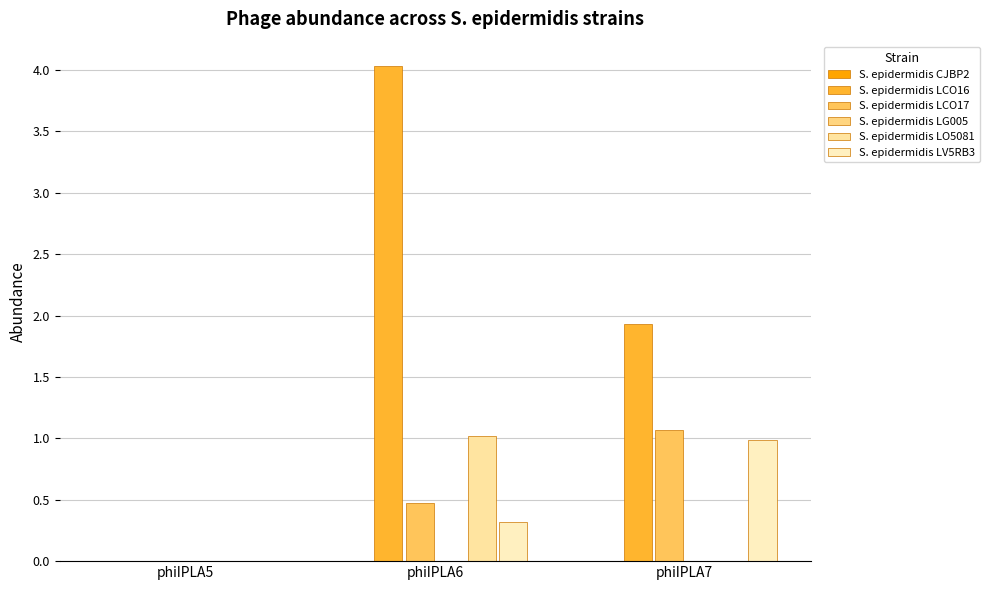

What is the greatest value displayed?

4.0